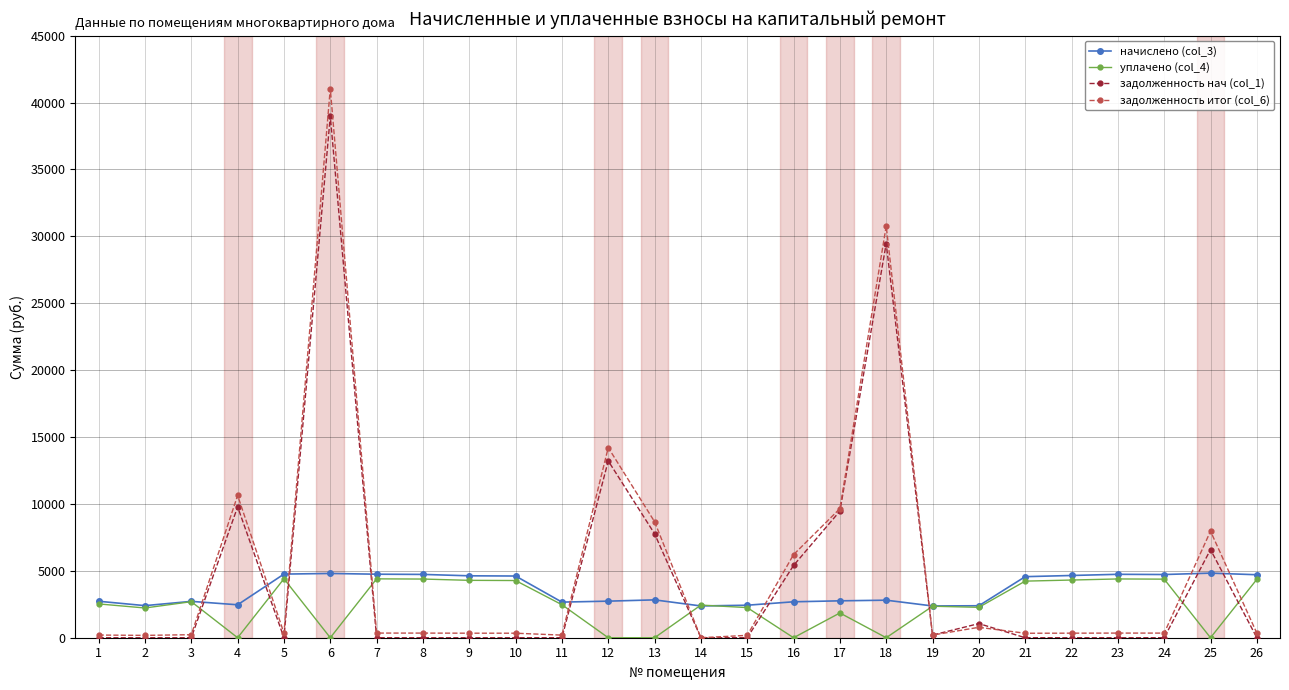

What is the value of the начислено (col_3) point at the 23rd from the left?

4739.3